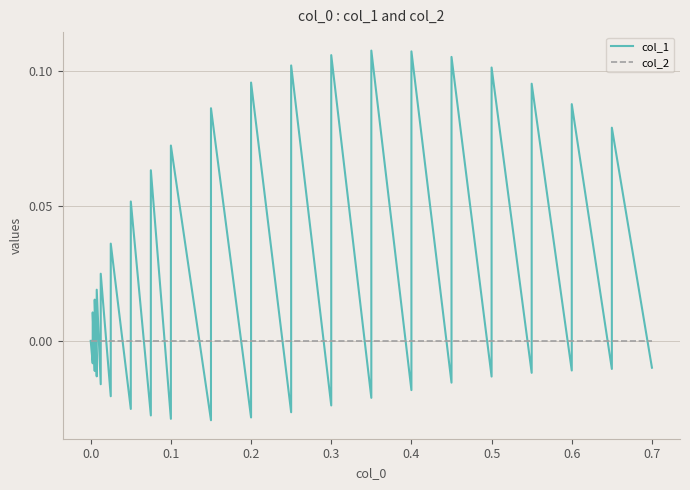

Between 19 and 0.4, which is larger?

0.4